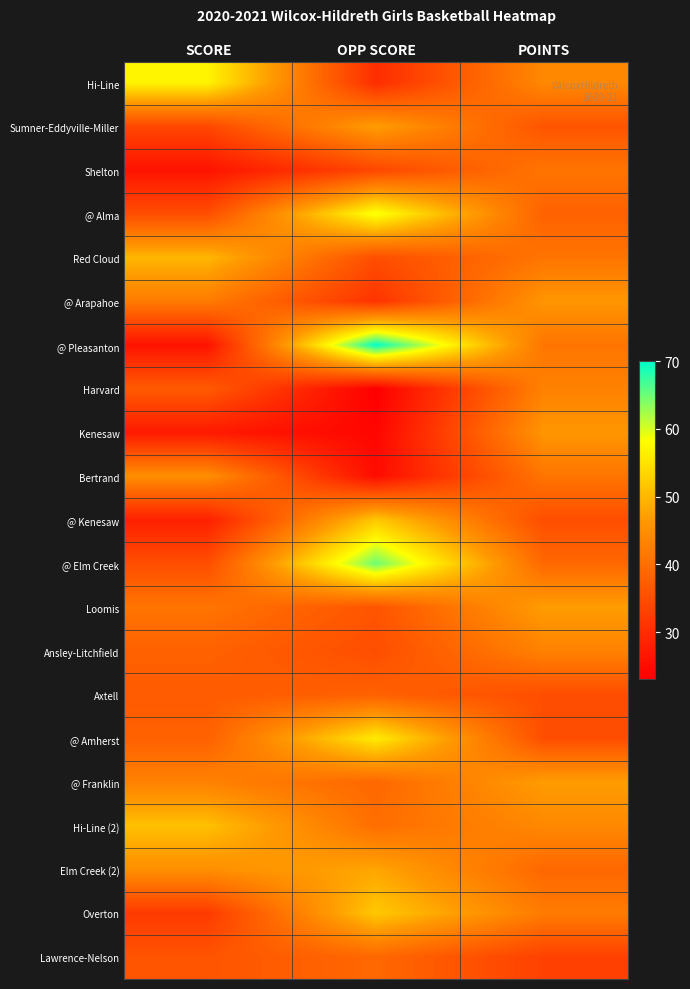

Which has a higher value, POINTS or SCORE?

SCORE